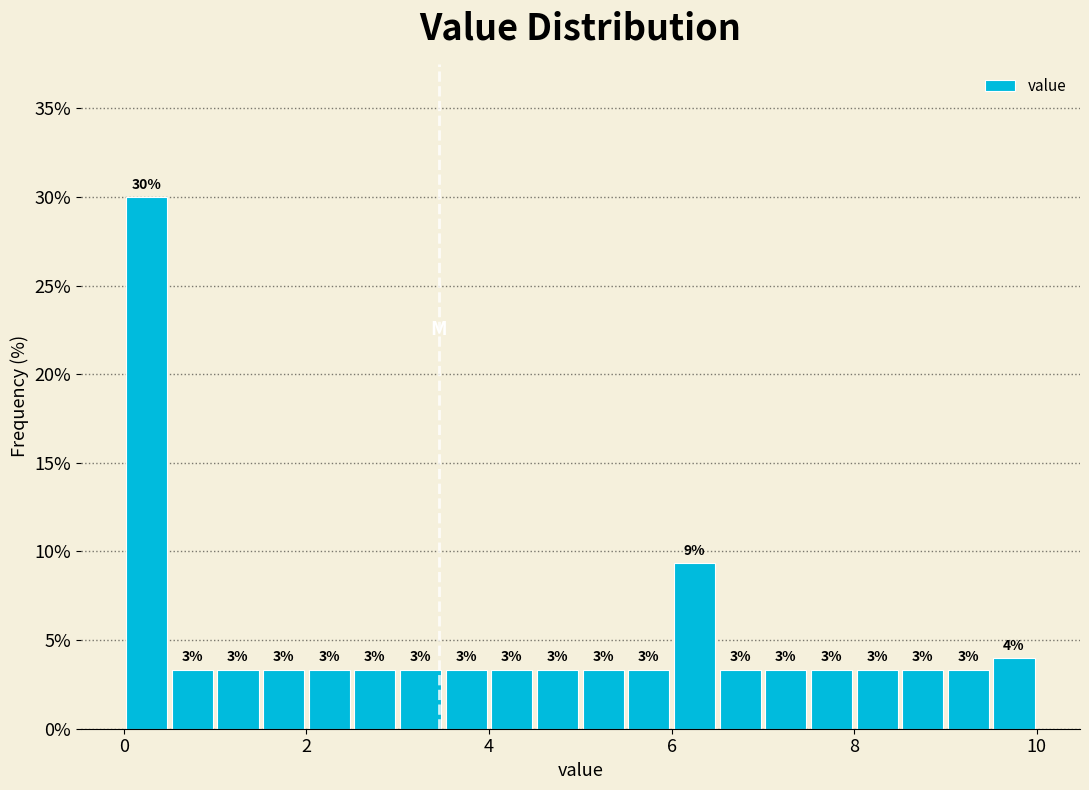

Read against the x-axis, roughly where is the centre of the tallest bar?

0.2